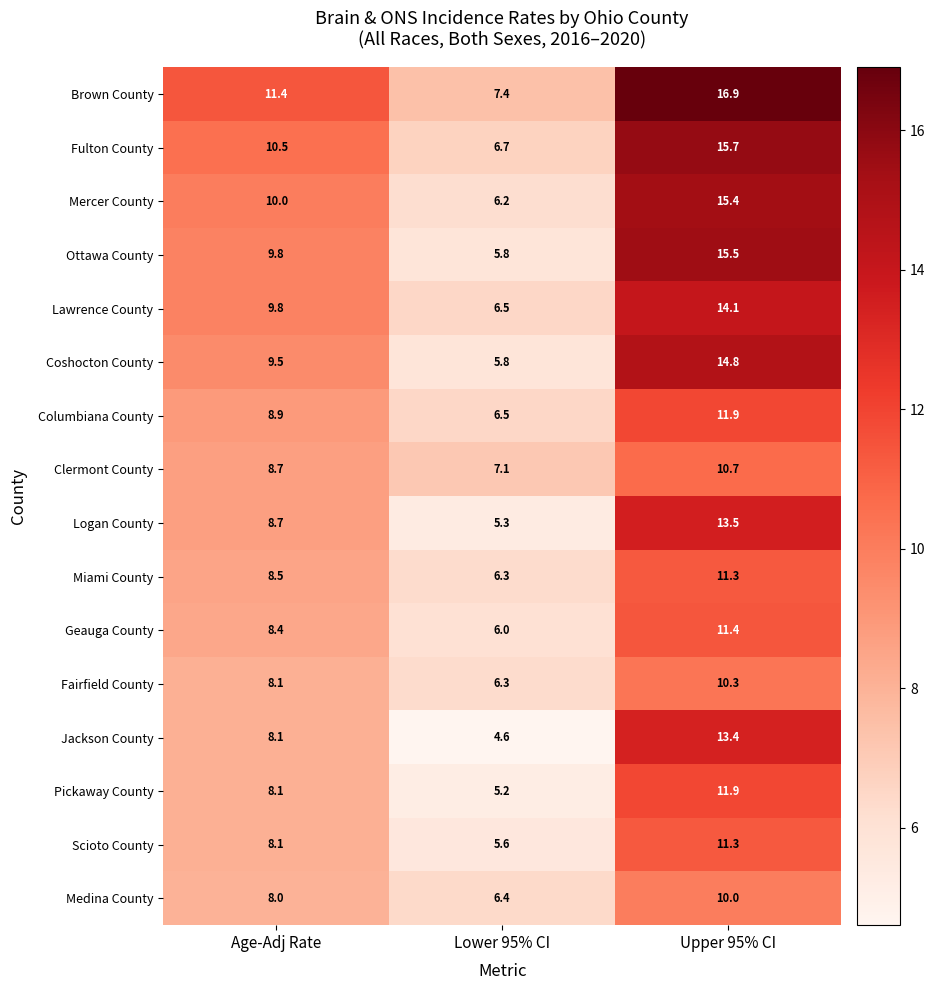

What is the difference between the maximum and minimum values in the Coshocton County series?

9.0